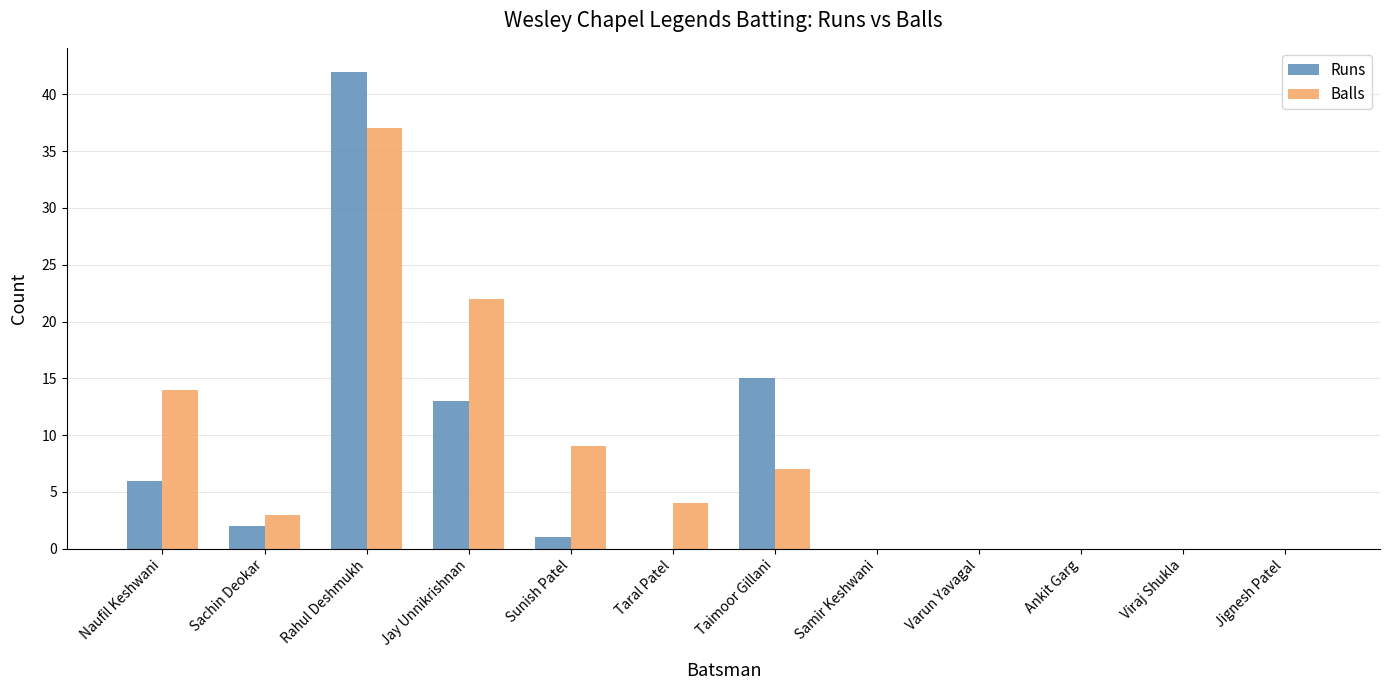

What is the greatest value displayed?

42